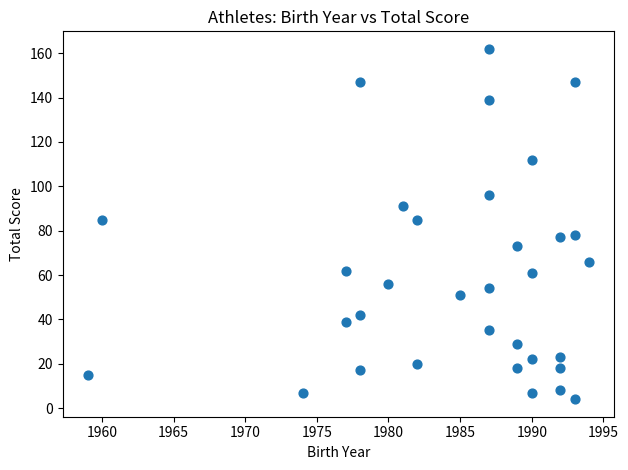

What is the range of Y values (max minus min)?

158